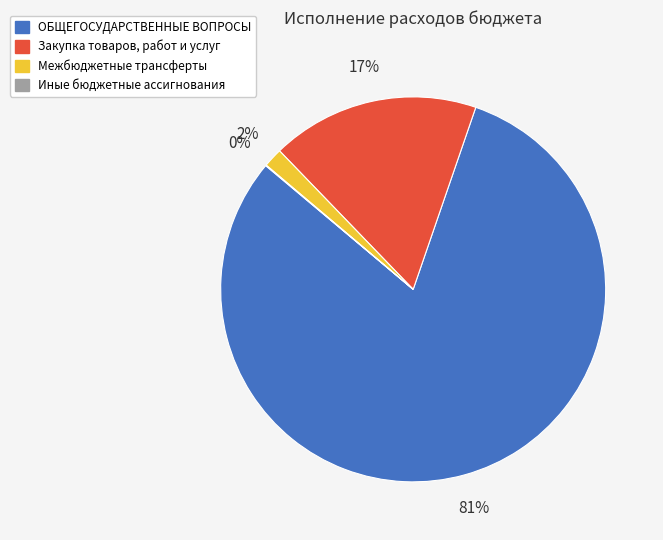

Which category has the biggest portion of the pie?

ОБЩЕГОСУДАРСТВЕННЫЕ ВОПРОСЫ